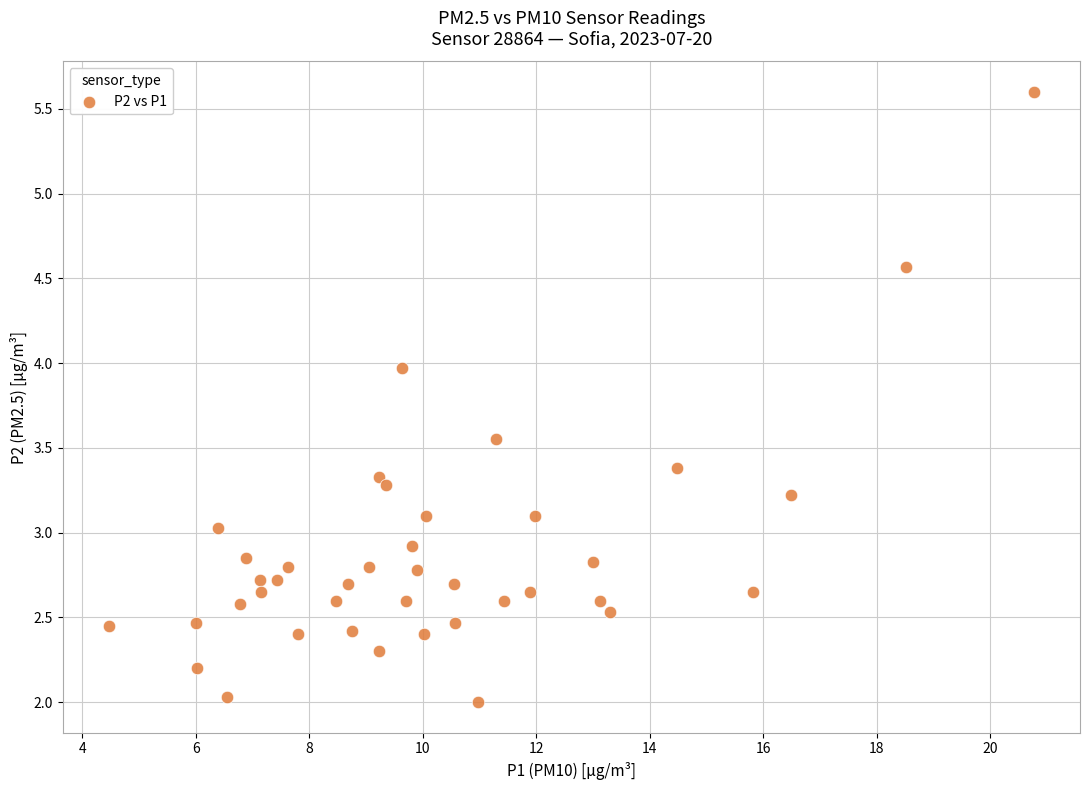

What is the range of X values (max minus min)?

16.3